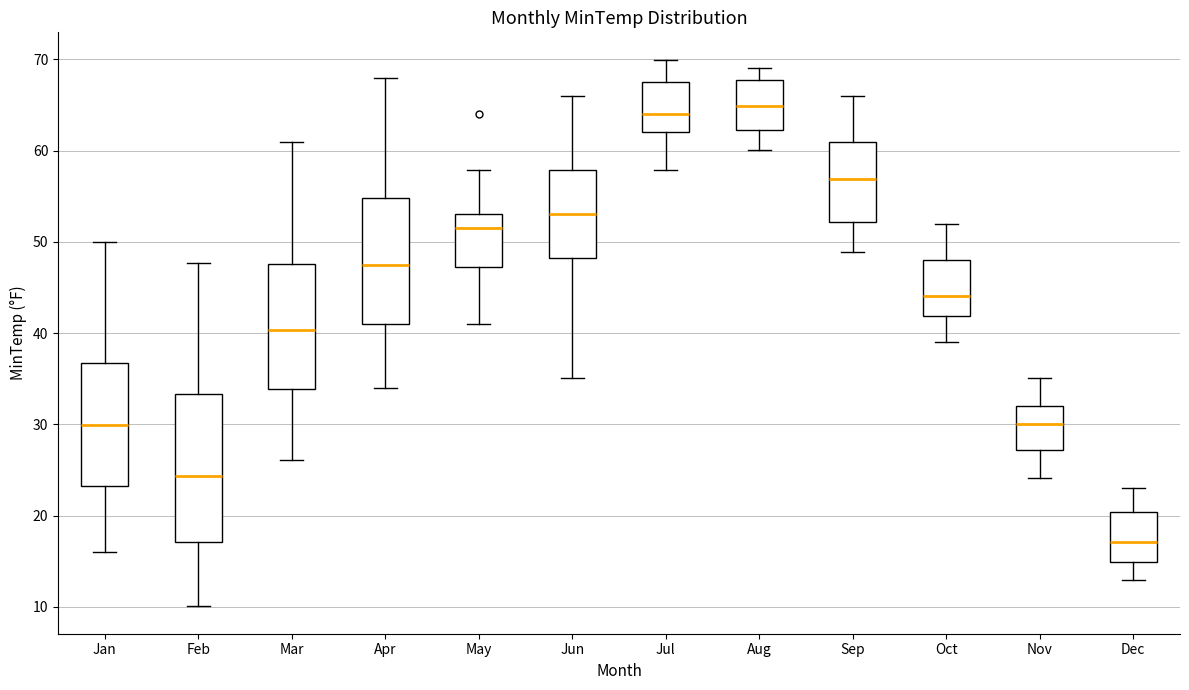

Reading left to right, read every box against the y-axis: the position of its median line, the range the box covers, and the ends of its whiskers. The values are not printed on the chart, so give them approximately, as read against the axis.

Jan: median 30, box 23 to 37, whiskers 16 to 50
Feb: median 24, box 17 to 33, whiskers 10 to 48
Mar: median 40, box 34 to 48, whiskers 26 to 61
Apr: median 47, box 41 to 55, whiskers 34 to 68
May: median 52, box 47 to 53, whiskers 41 to 58
Jun: median 53, box 48 to 58, whiskers 35 to 66
Jul: median 64, box 62 to 68, whiskers 58 to 70
Aug: median 65, box 62 to 68, whiskers 60 to 69
Sep: median 57, box 52 to 61, whiskers 49 to 66
Oct: median 44, box 42 to 48, whiskers 39 to 52
Nov: median 30, box 27 to 32, whiskers 24 to 35
Dec: median 17, box 15 to 20, whiskers 13 to 23